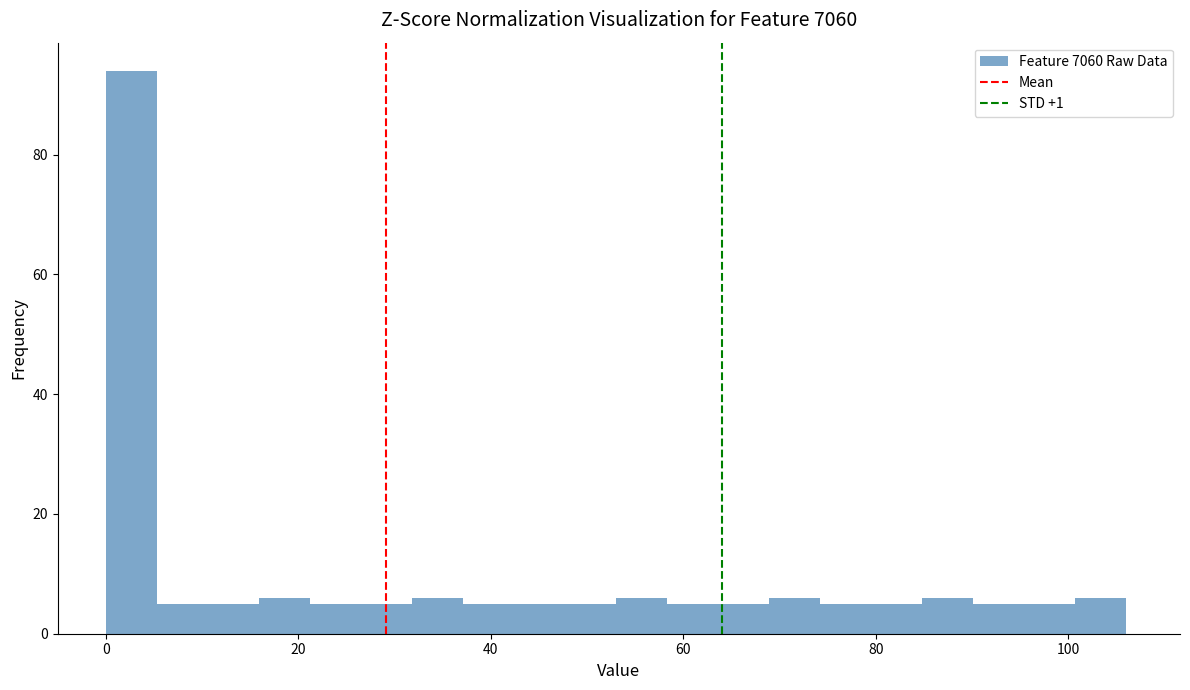

Read against the x-axis, roughly where is the centre of the tallest bar?

2